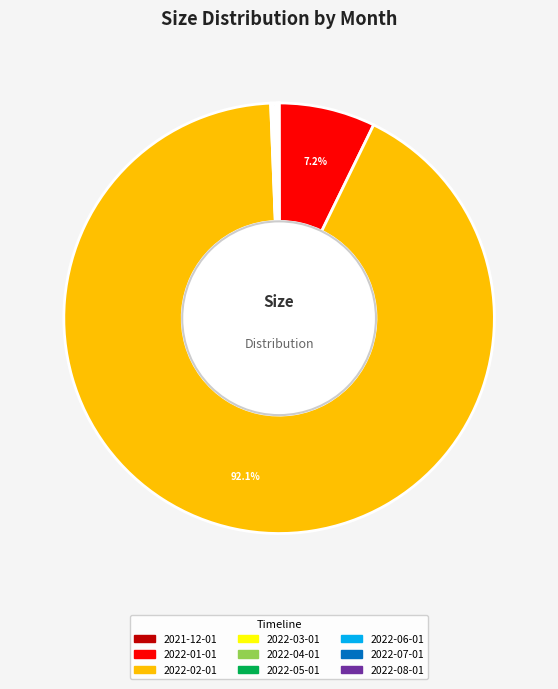

What is the largest slice in the pie chart?

2022-02-01